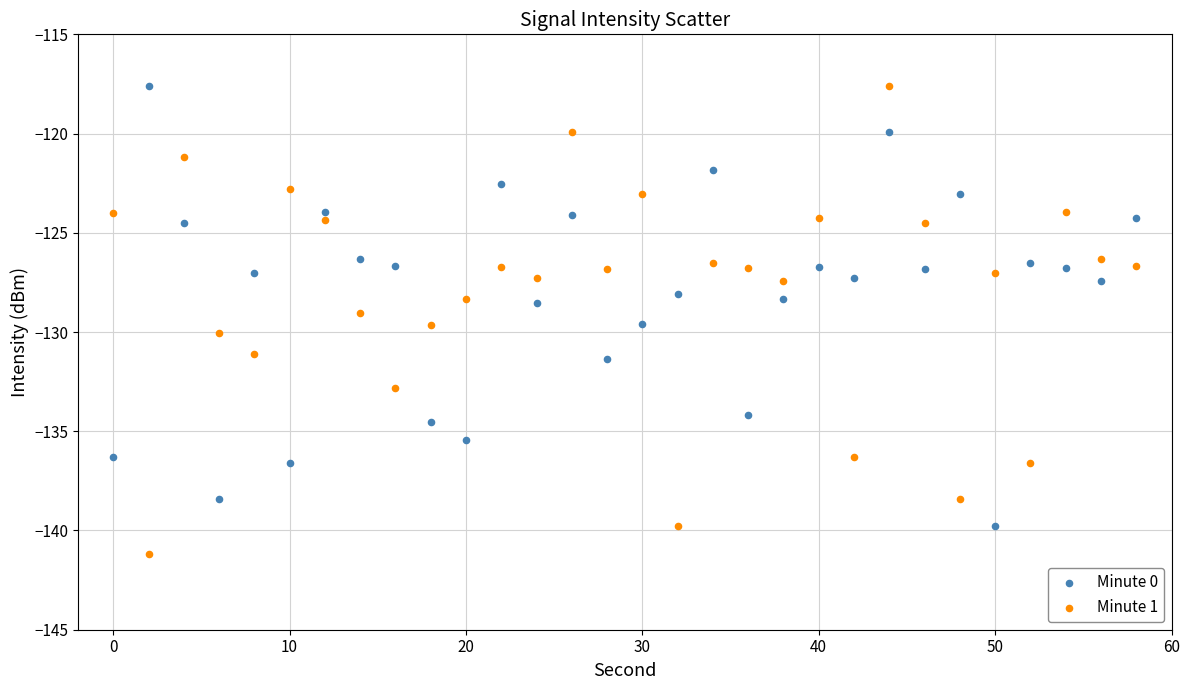

Across all data points, what is the range of X values (max minus min)?

58.0